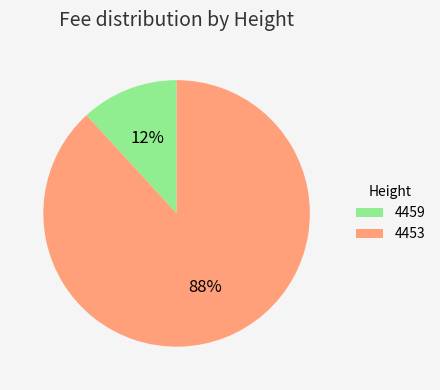

Rank the categories by value from lowest to highest.

4459, 4453